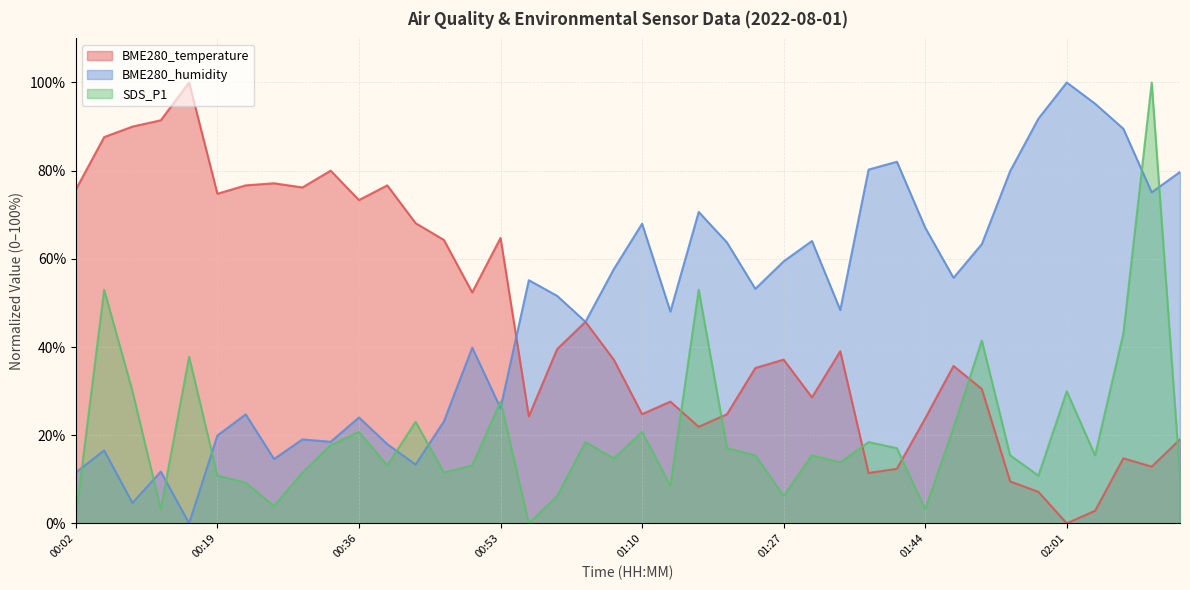

At which category is the sum across all series the highest?

02:11